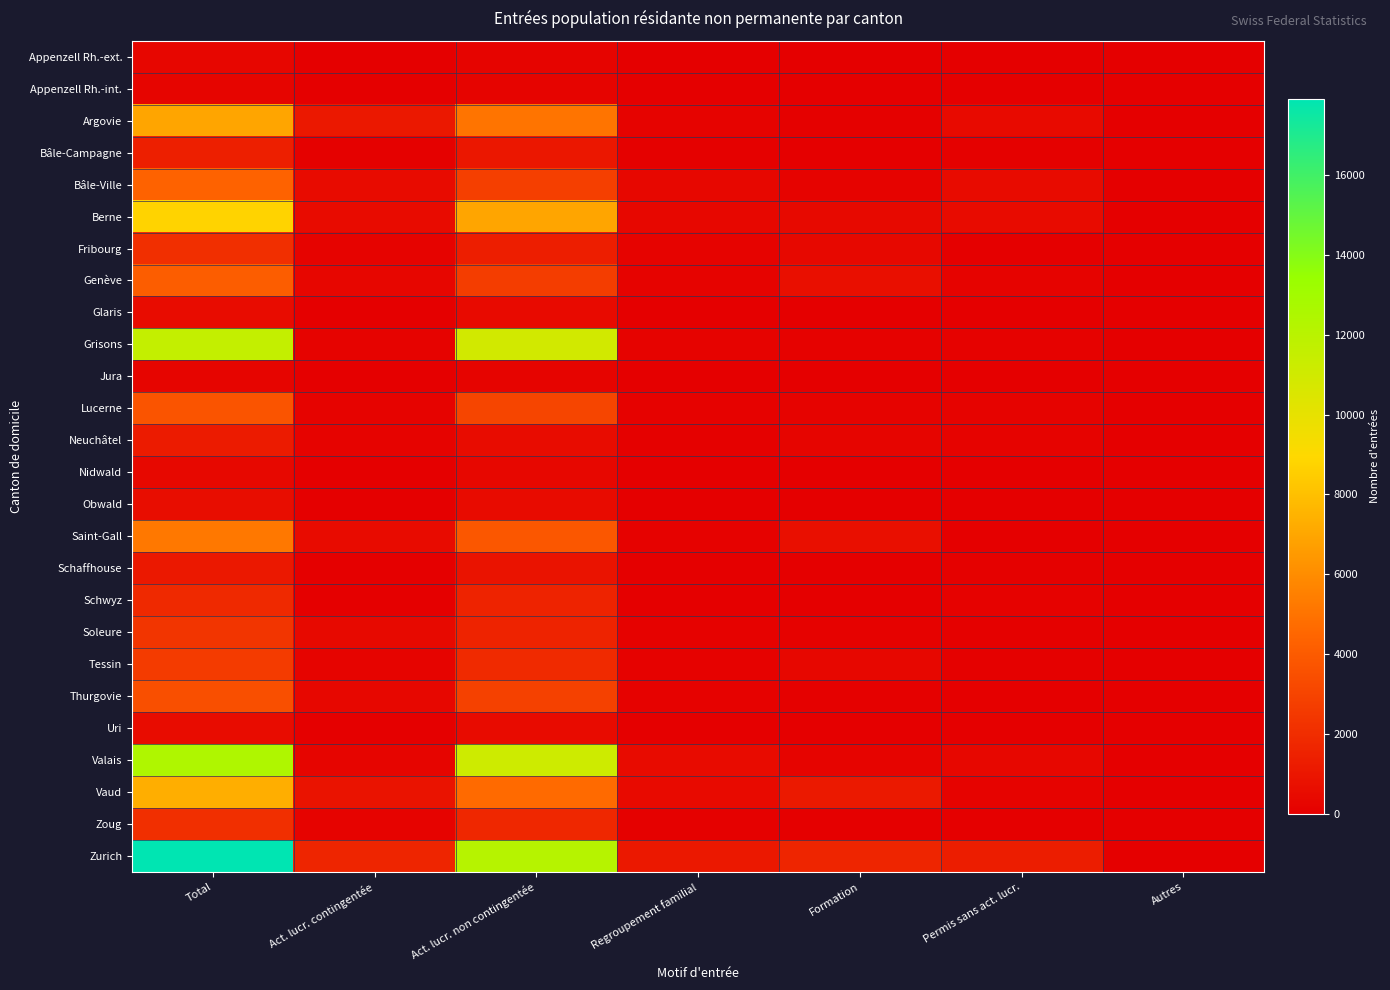

What is the total value across all series at Total?

103362